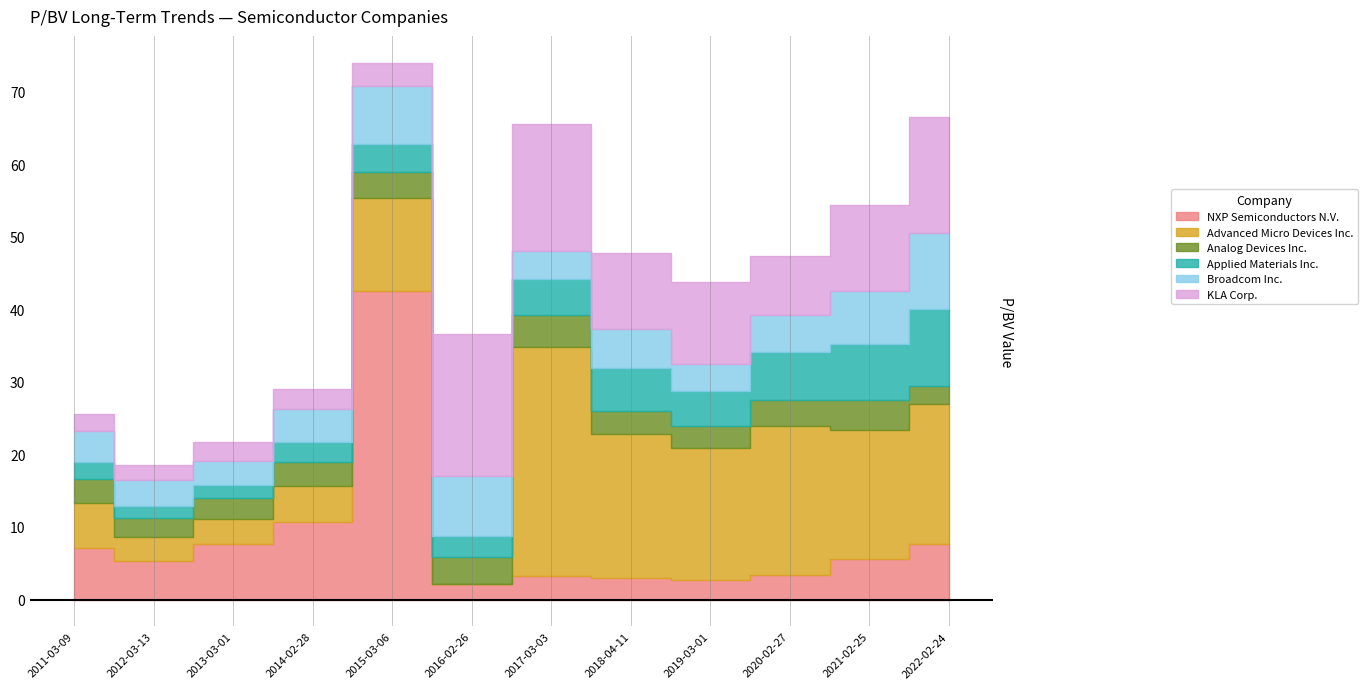

True or false: Analog Devices Inc. and Advanced Micro Devices Inc. cross at least once.

True